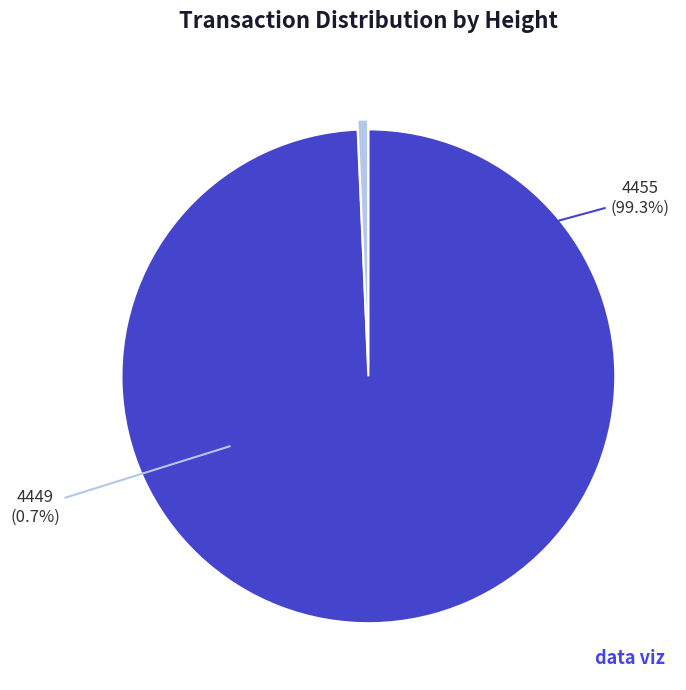

To the nearest percent, what is the combined percentage of 4455 and 4449?

100%